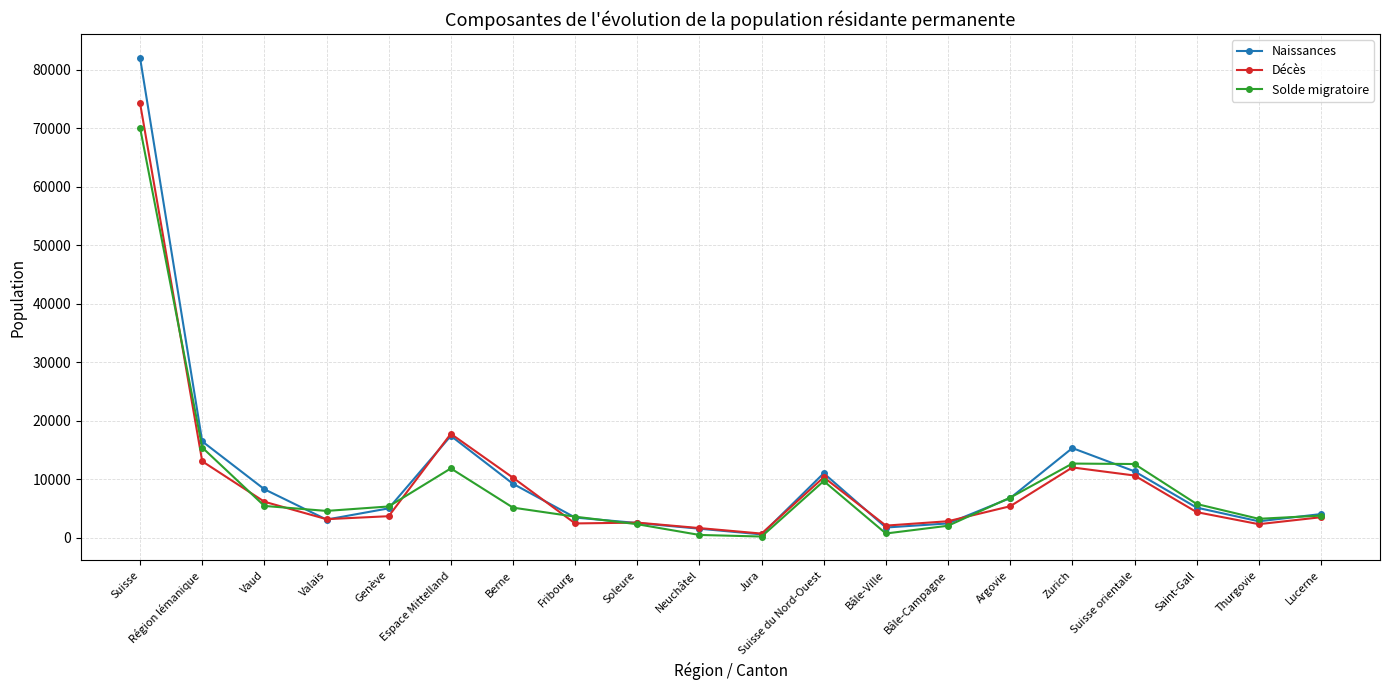

What is the label of the 10th point from the left?

Neuchâtel